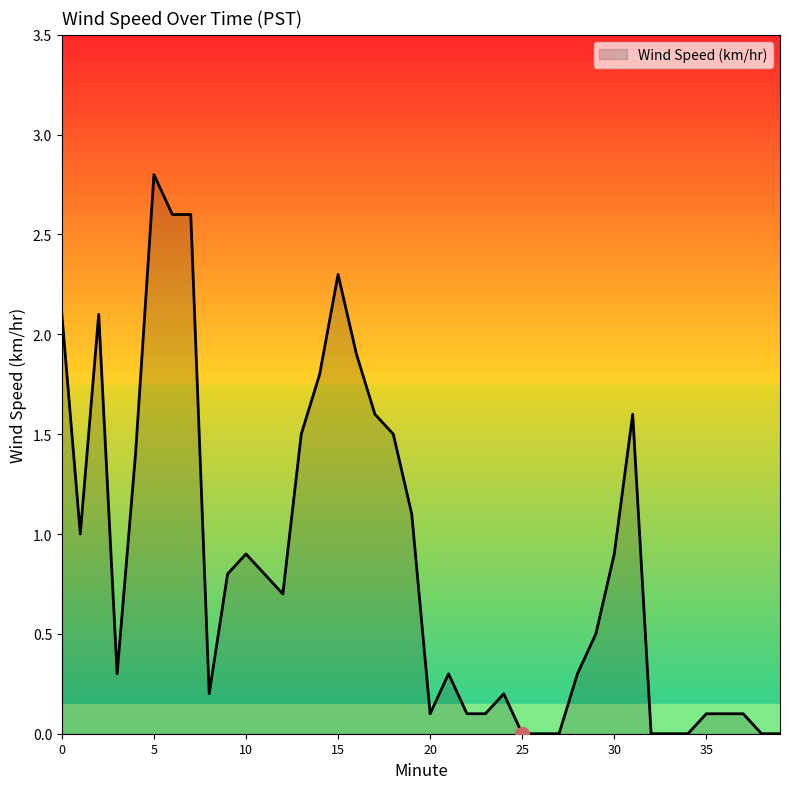

What is the maximum value shown in the chart?

2.8